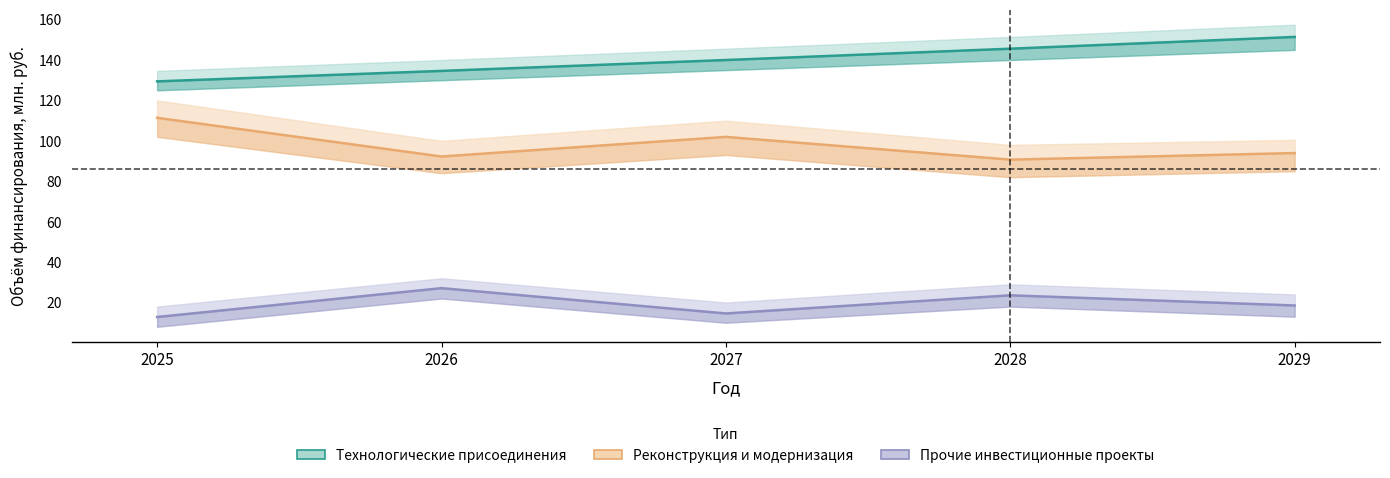

Rank the categories by Реконструкция и модернизация value from lowest to highest.

2028, 2026, 2029, 2027, 2025